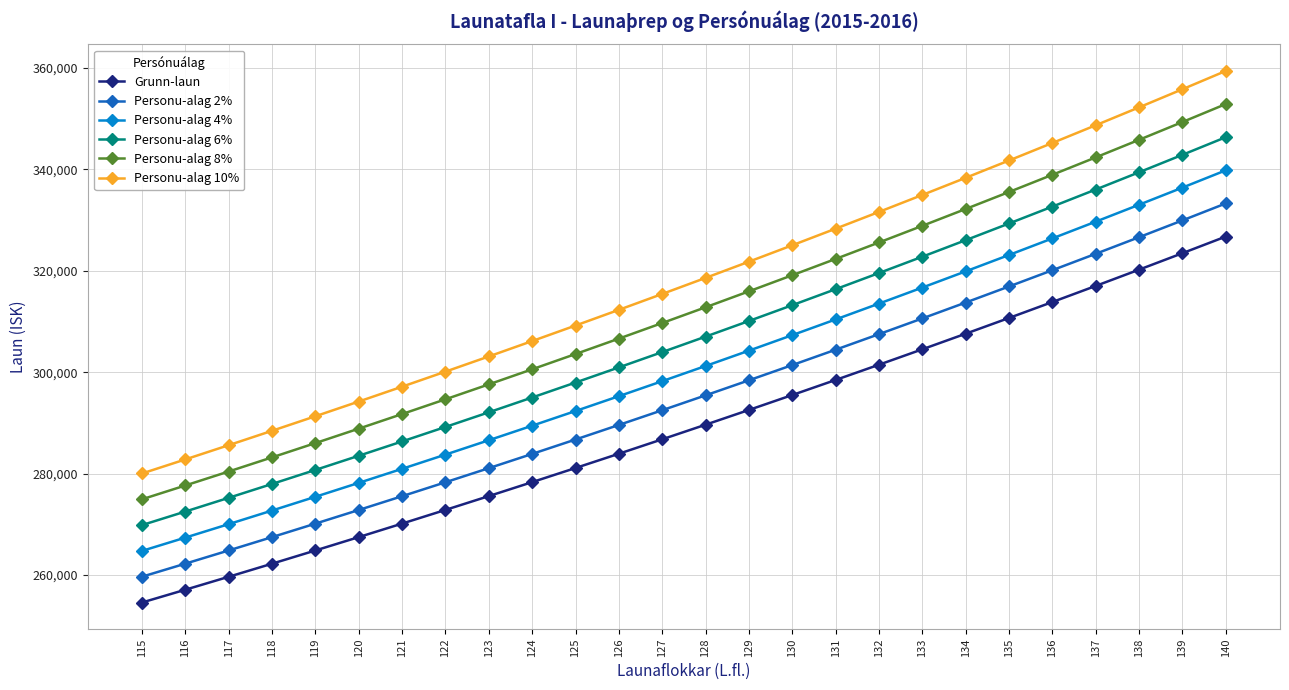

True or false: Personu-alag 4% and Personu-alag 6% cross at least once.

False